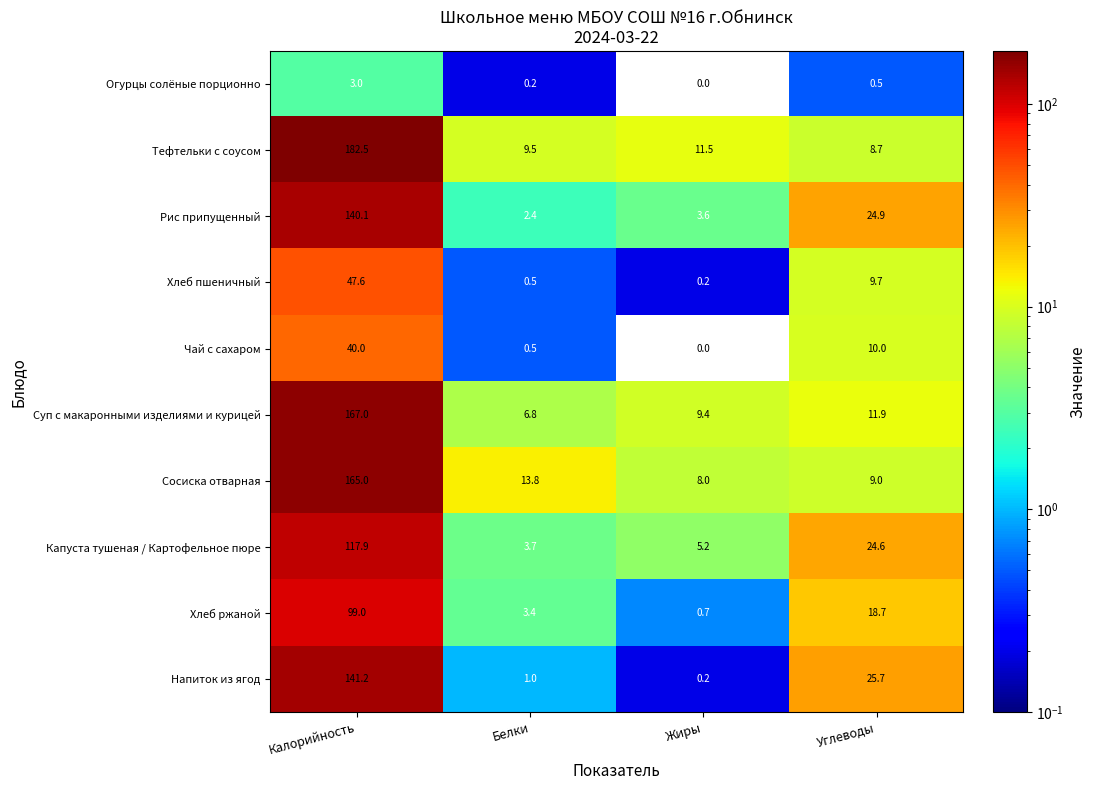

What is the sum of the Сосиска отварная values at Калорийность and Белки?

178.8